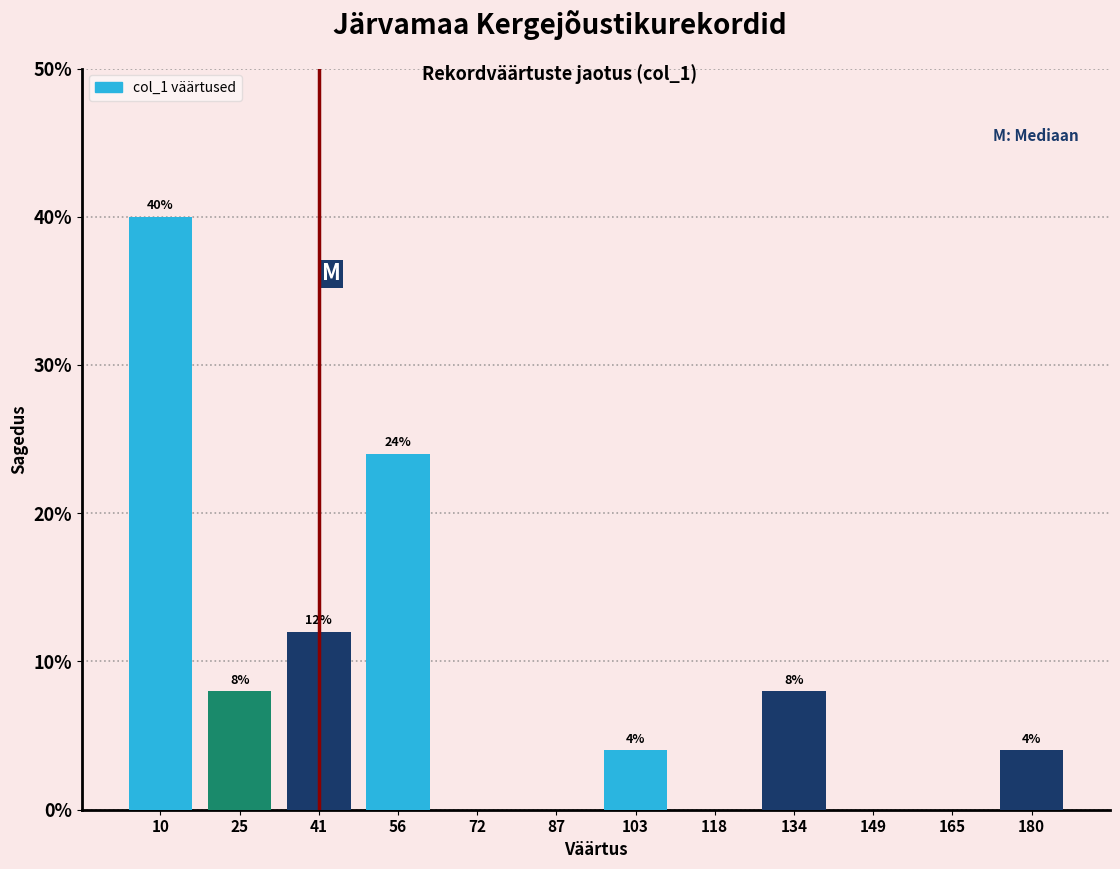

Over which range of the x-axis is the bar tallest?

2 to 18